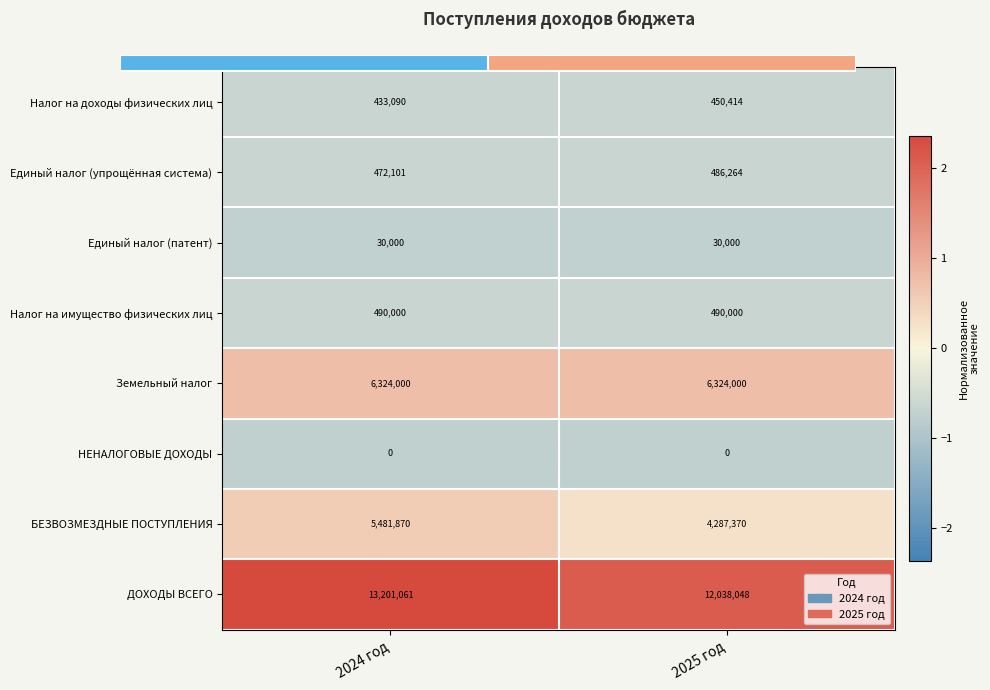

At how many categories does at least one series exceed 0?

2